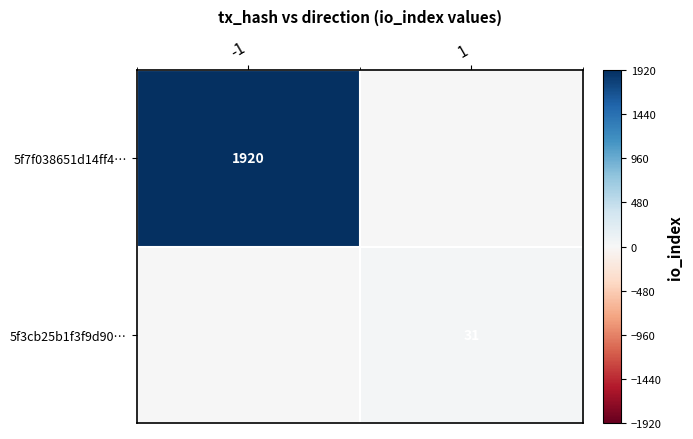

True or false: 5f7f038651d14ff4… has a value of 3409 at -1.

False